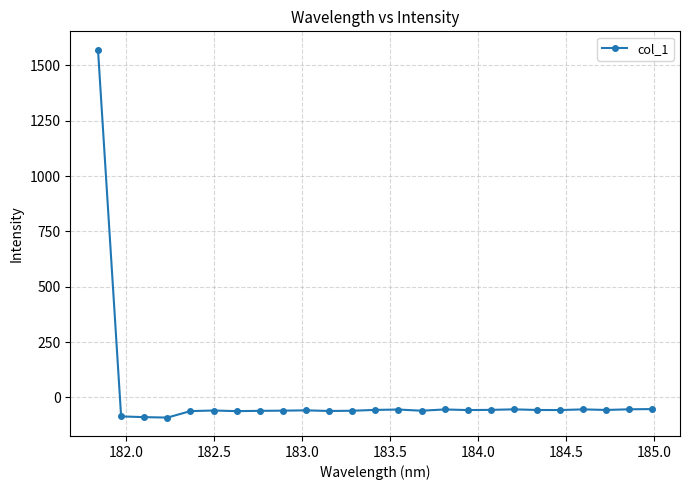

What is the average value?

3.5